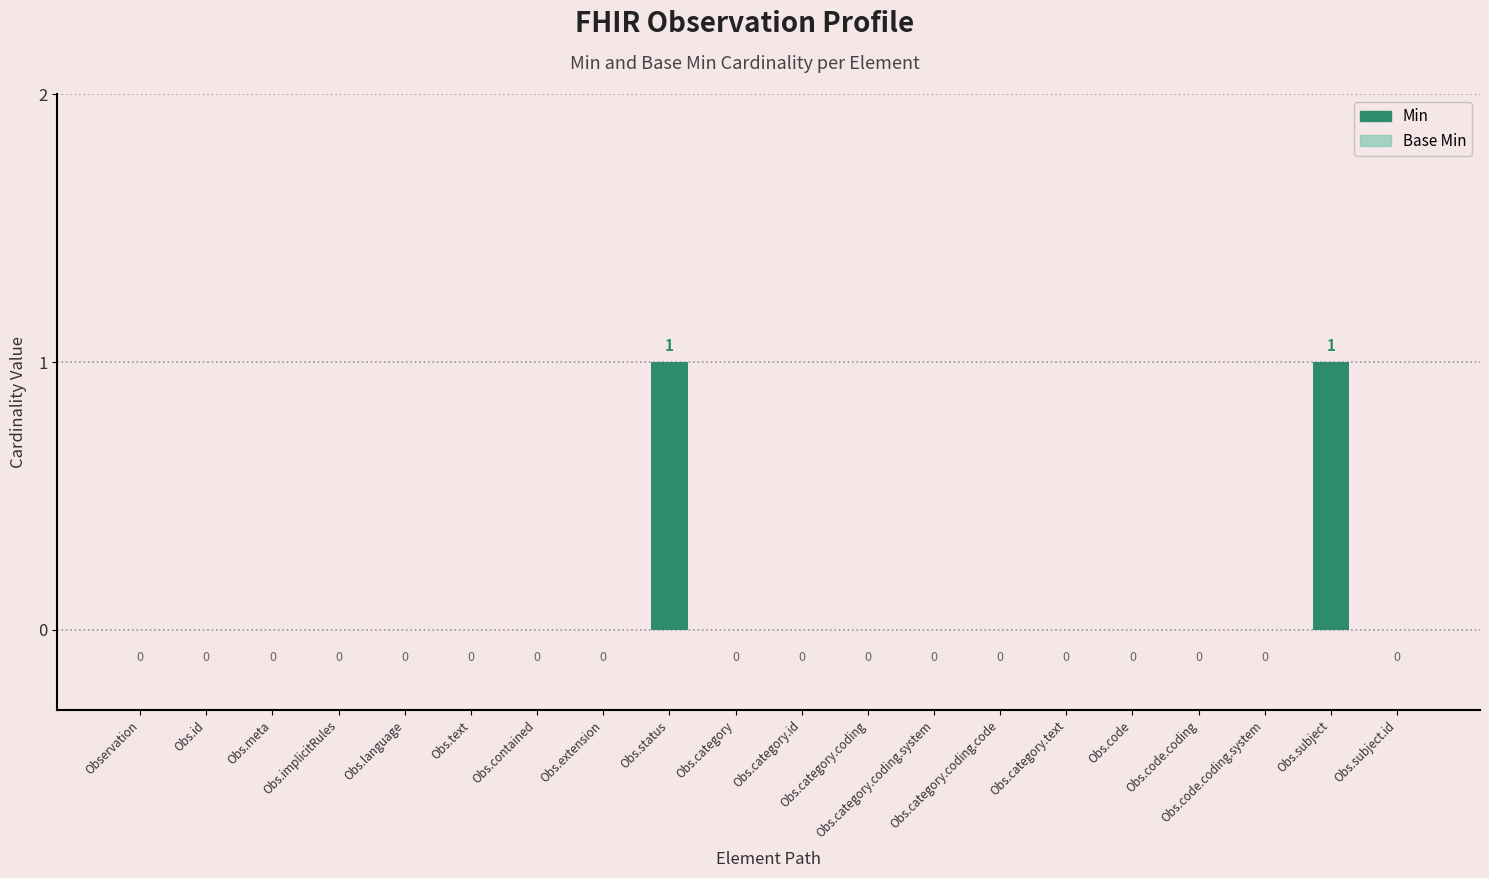

How many values are above zero?

2